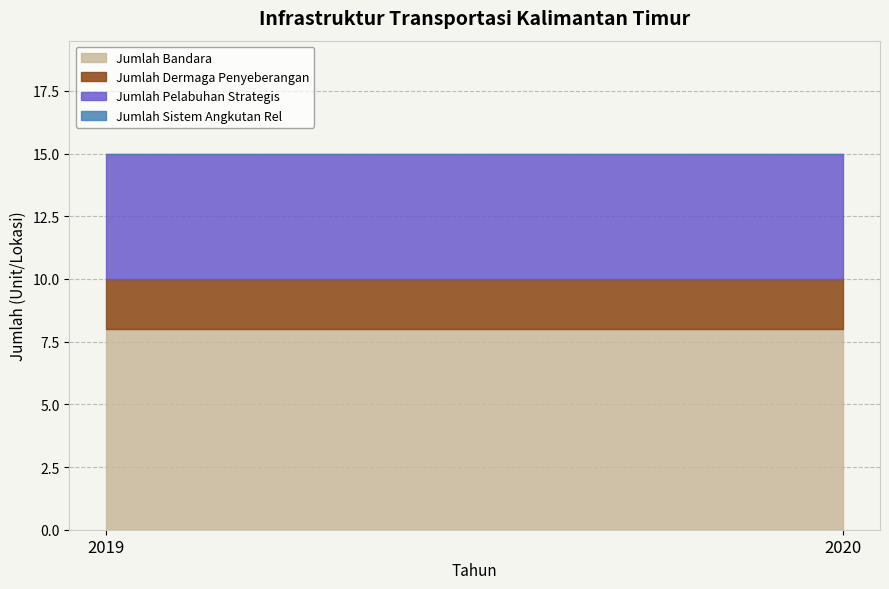

What is the spread (max minus min) of values at 2020?

8